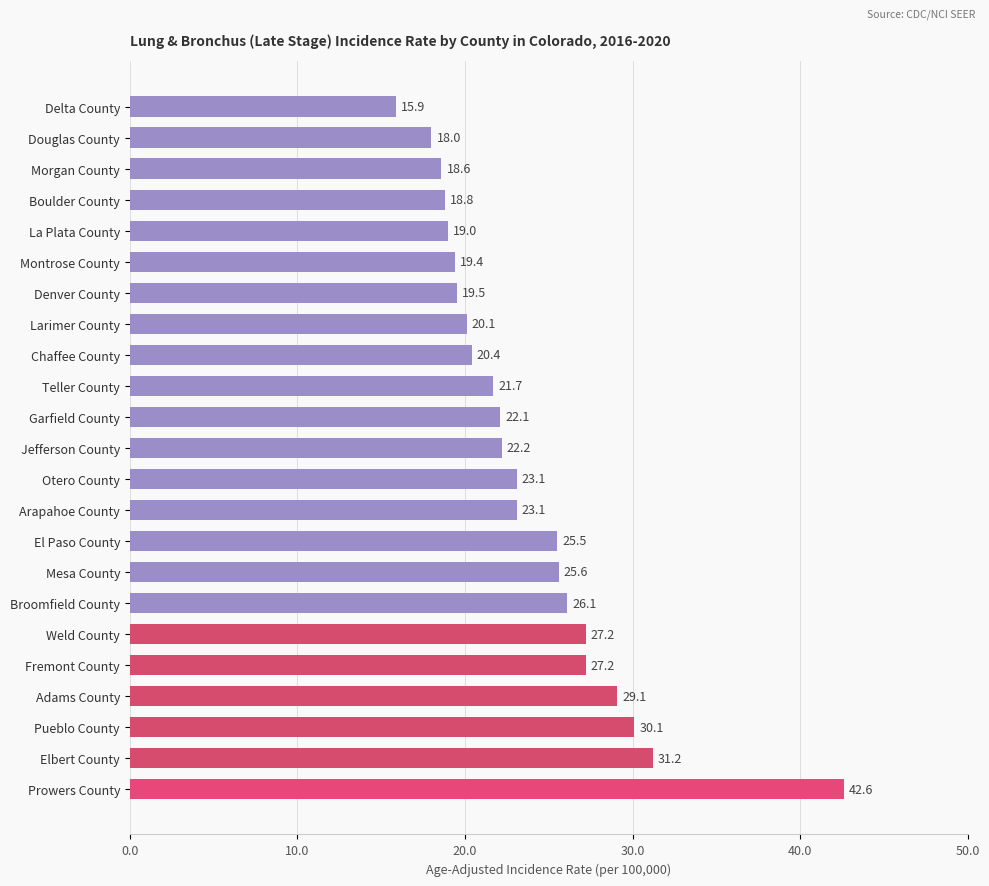

Does the chart contain any negative values?

No